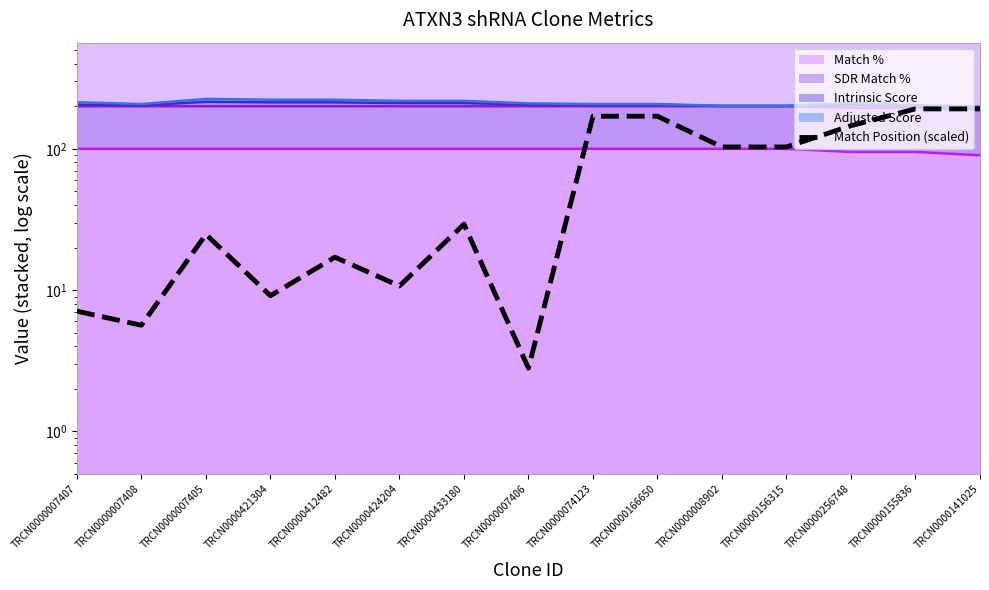

Where is the first local maximum?

TRCN0000007405